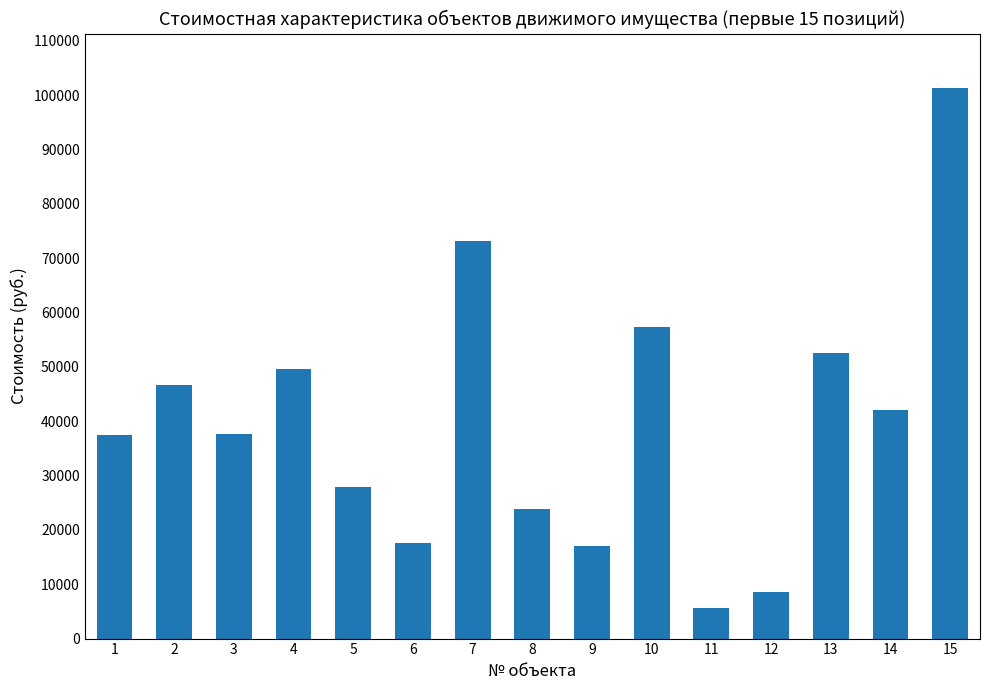

What is the value of the 1st bar from the left?

37400